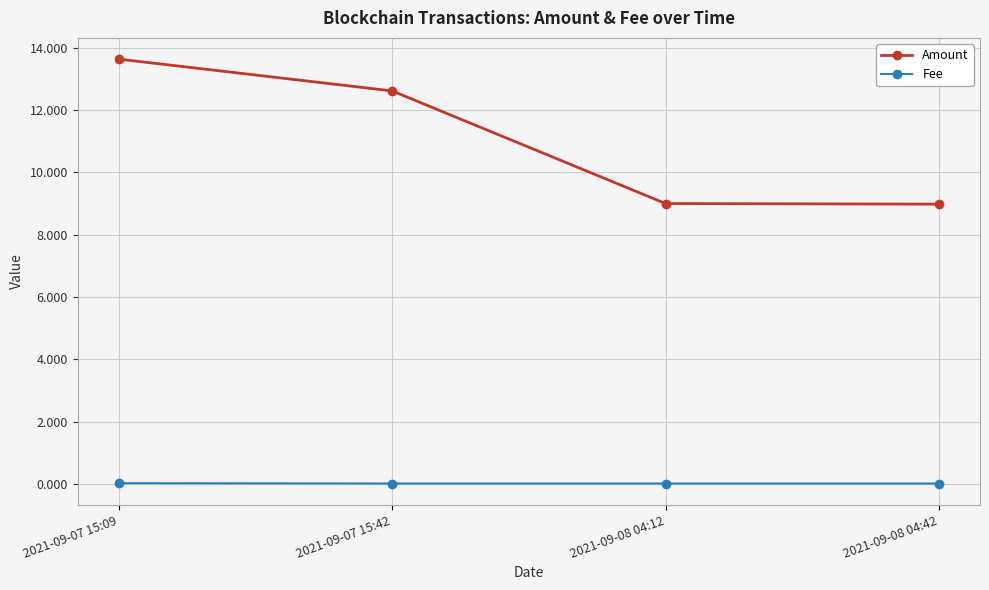

What is the value of the Amount point at the 1st from the left?

13.6